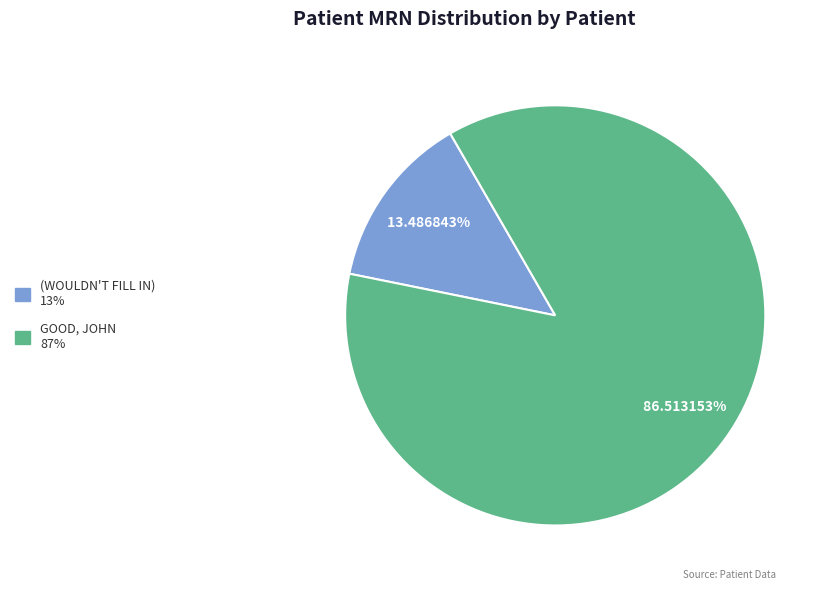

Combined, do (WOULDN'T FILL IN) 13% and GOOD, JOHN 87% account for over 50%?

Yes